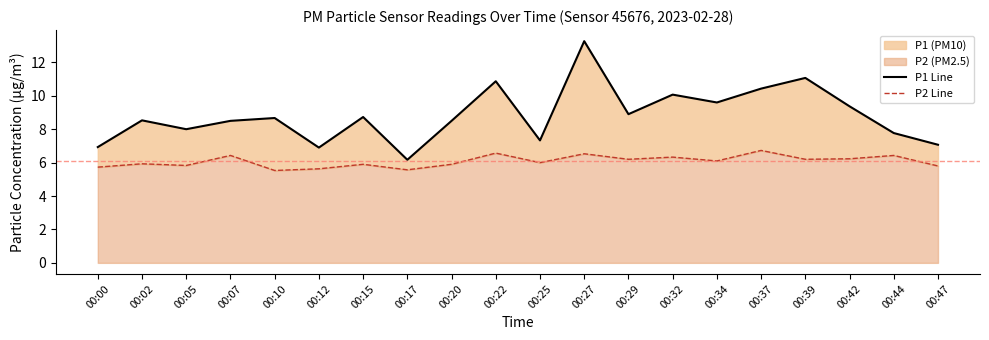

Rank the series by their maximum value, from highest to lowest.

P1 Line, P2 Line